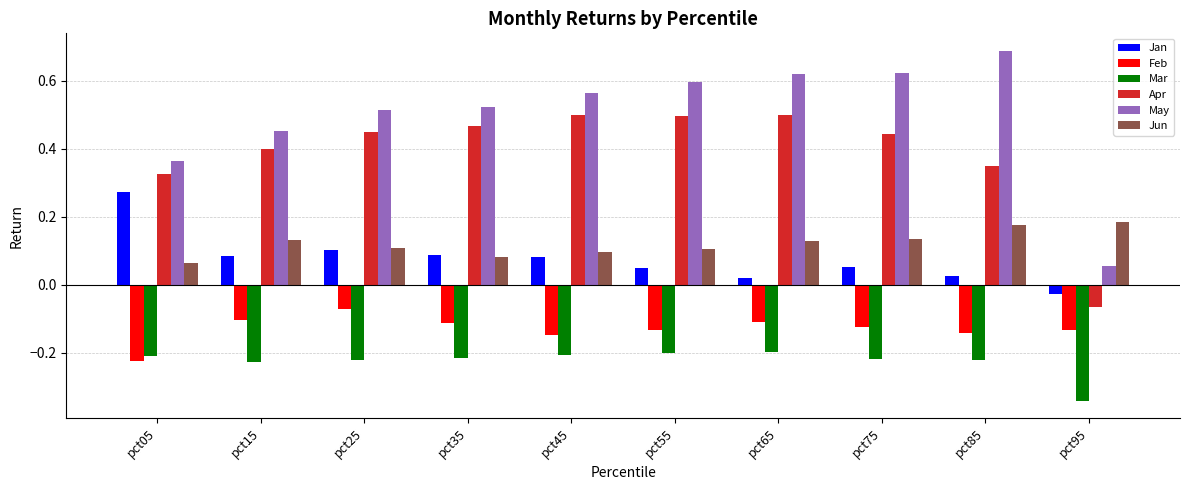

Where does the Jan series first go above 0?

pct05